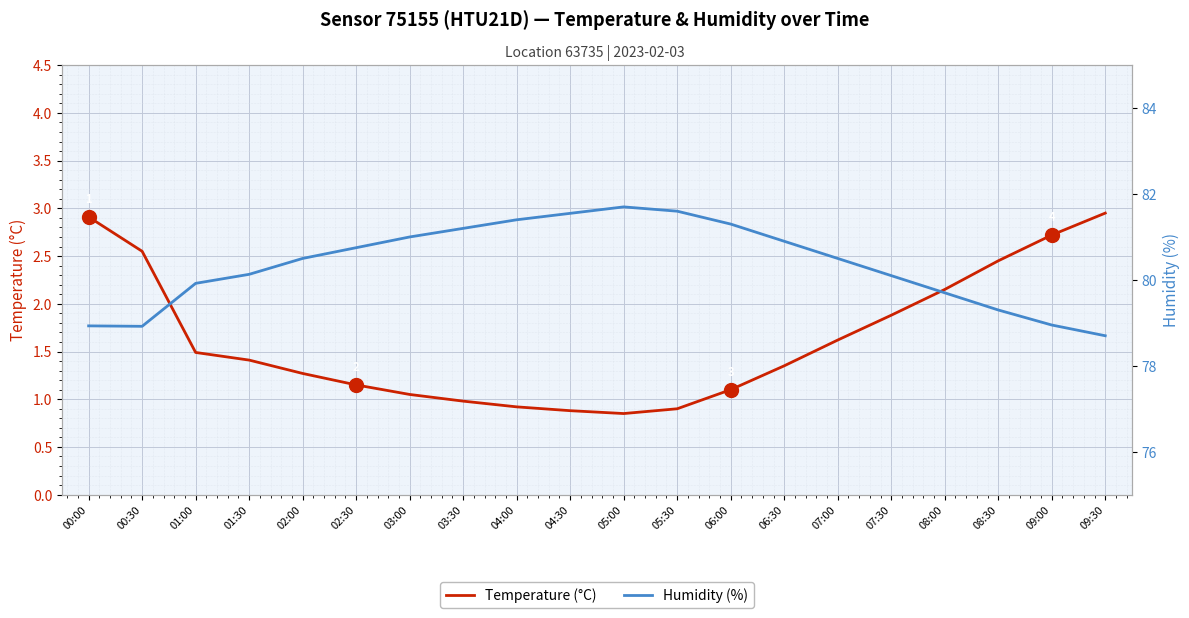

The value of Temperature (°C) at 04:30 is 0.9. True or false?

True